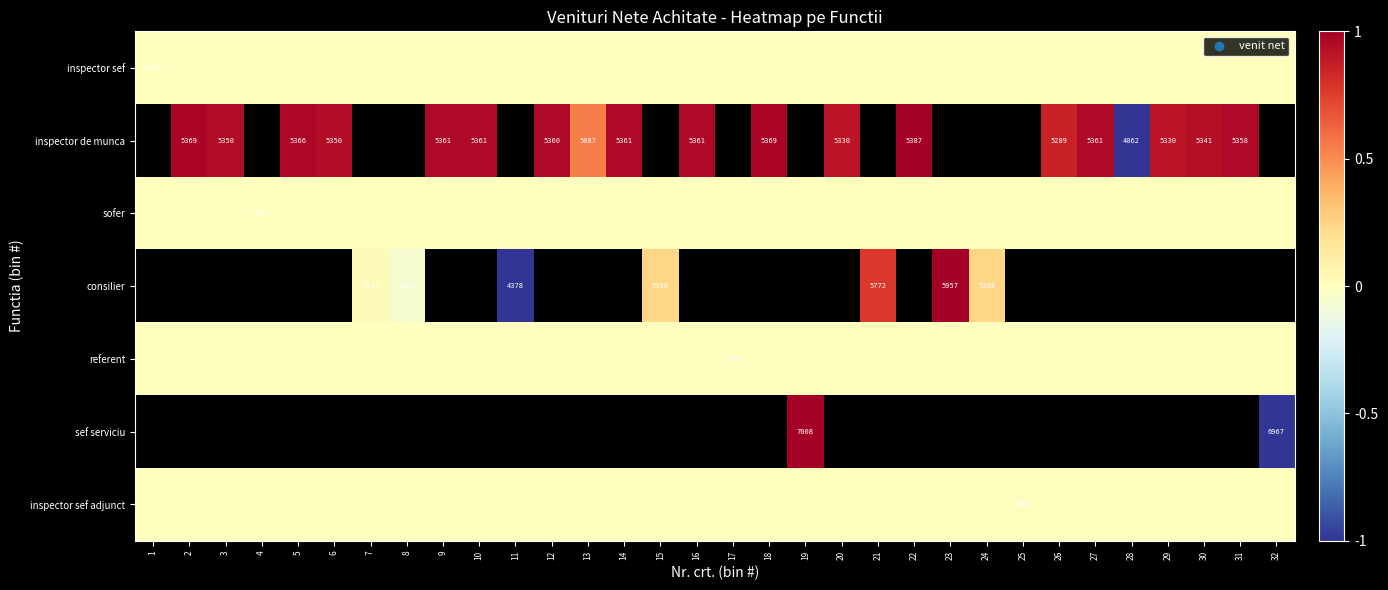

What is the maximum value shown in the chart?

1.0